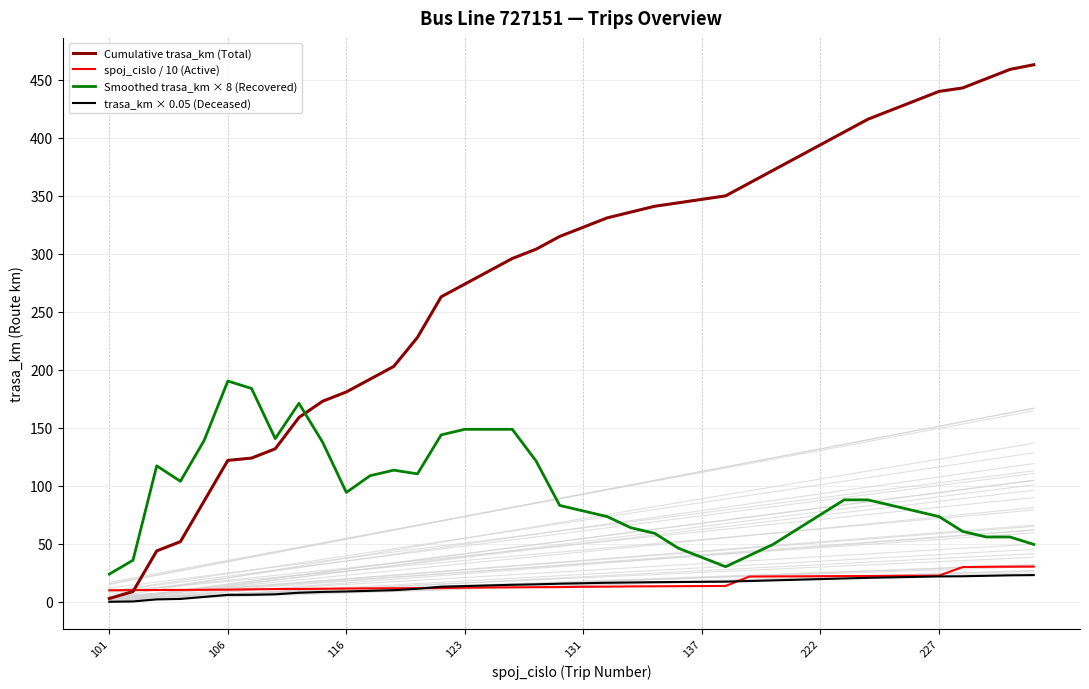

What are all the series names shown in the legend?

Cumulative trasa_km (Total), spoj_cislo / 10 (Active), Smoothed trasa_km × 8 (Recovered), trasa_km × 0.05 (Deceased)